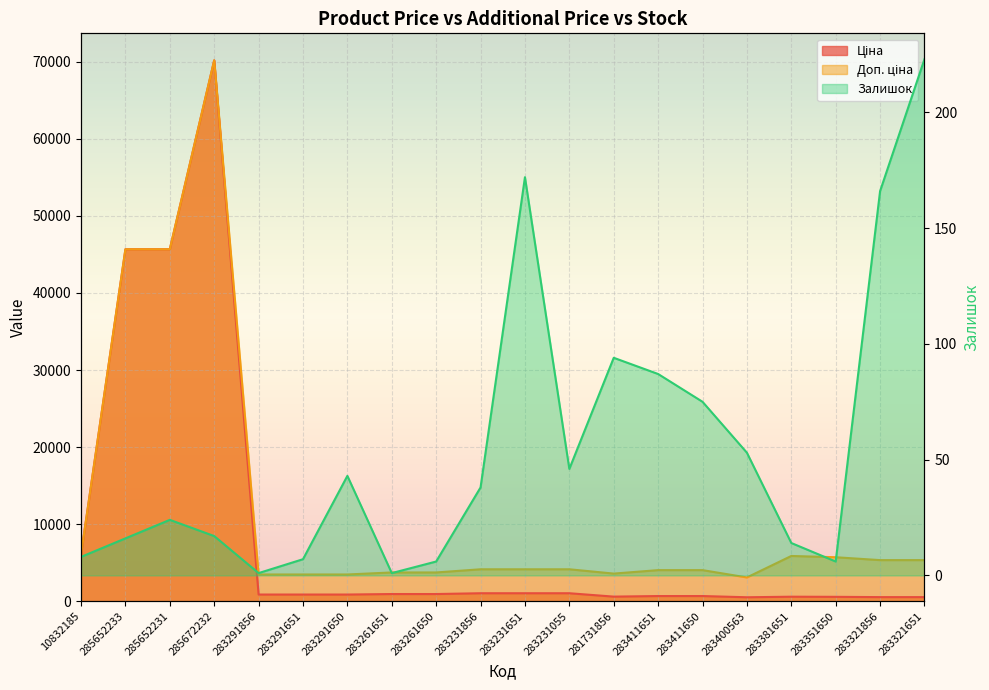

Read the Ціна value at 281731856.

597.8